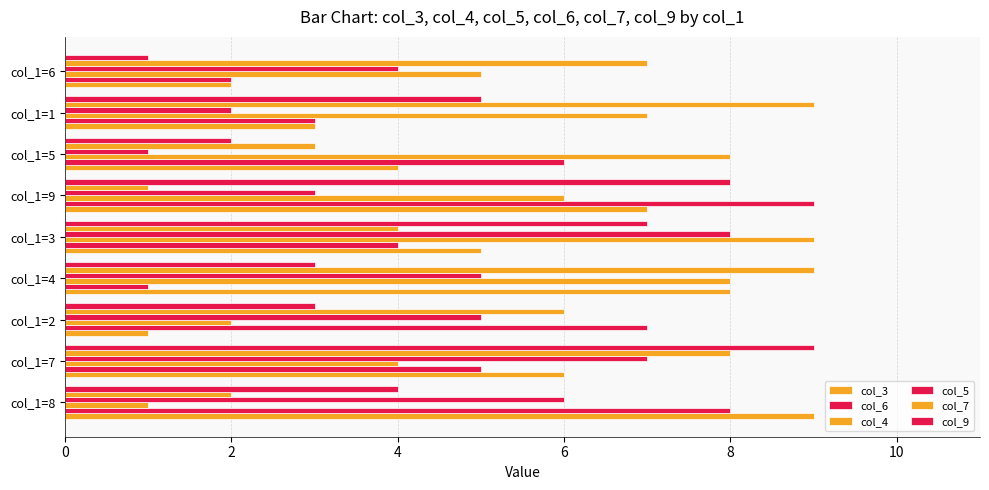

How many values in the col_7 series exceed 6?

4